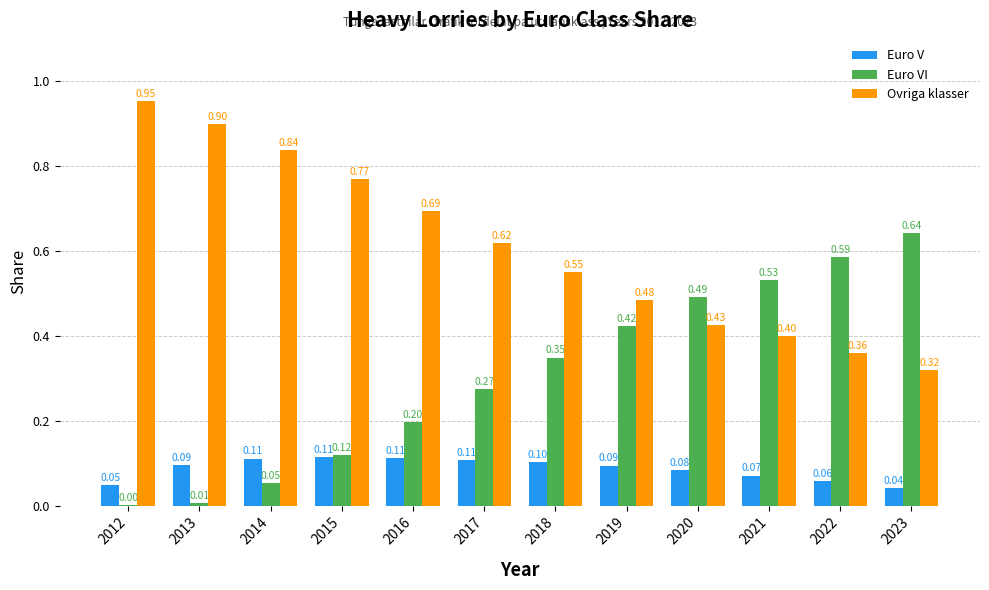

Is the value of Euro VI at 2014 greater than the value of Ovriga klasser at 2014?

No